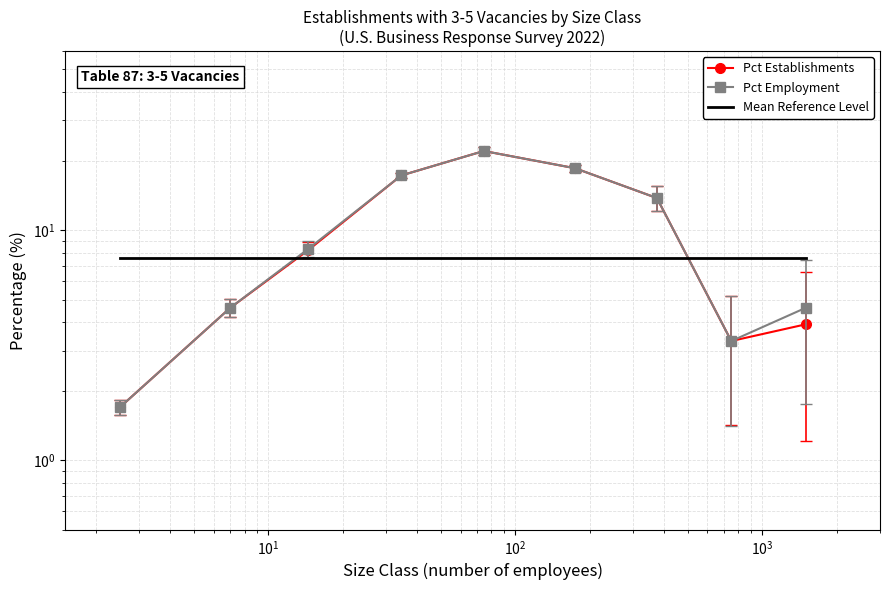

Reading left to right, extract all data points from this chart.

Pct Establishments: Size Class 1 (1-4)=1.7	Size Class 2 (5-9)=4.6	Size Class 3 (10-19)=8.2	Size Class 4 (20-49)=17.3	Size Class 5 (50-99)=22.1	Size Class 6 (100-249)=18.6	Size Class 7 (250-499)=13.8	Size Class 8 (500-999)=3.3	Size Class 9 (1000+)=3.9
Pct Employment: Size Class 1 (1-4)=1.7	Size Class 2 (5-9)=4.6	Size Class 3 (10-19)=8.3	Size Class 4 (20-49)=17.3	Size Class 5 (50-99)=22.1	Size Class 6 (100-249)=18.6	Size Class 7 (250-499)=13.8	Size Class 8 (500-999)=3.3	Size Class 9 (1000+)=4.6